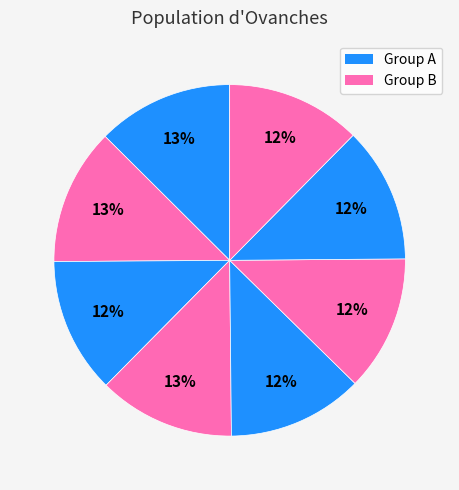

How many slices are in this pie chart?

8